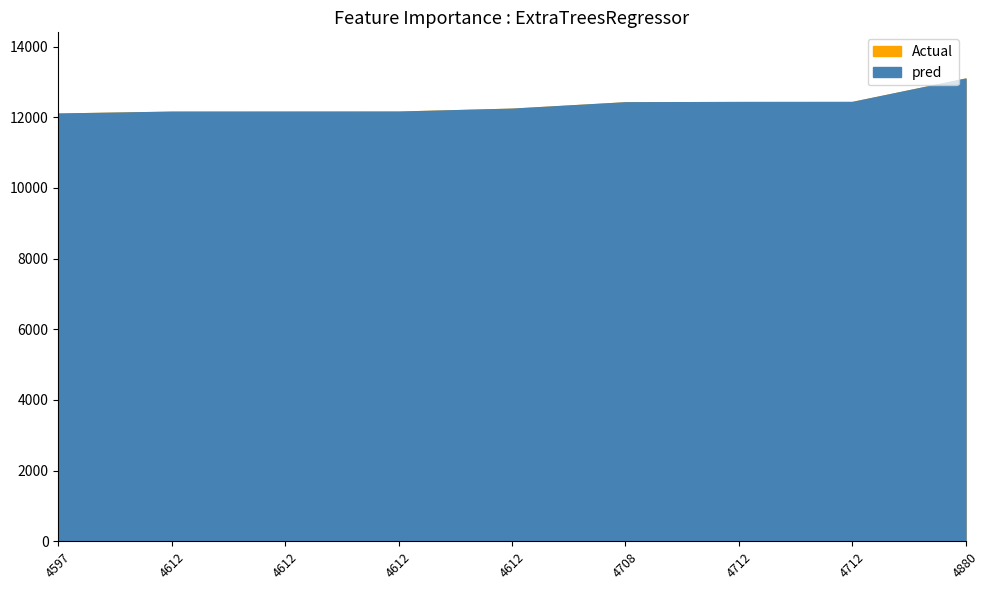

What is the value of the Actual point at the 7th from the left?

12429